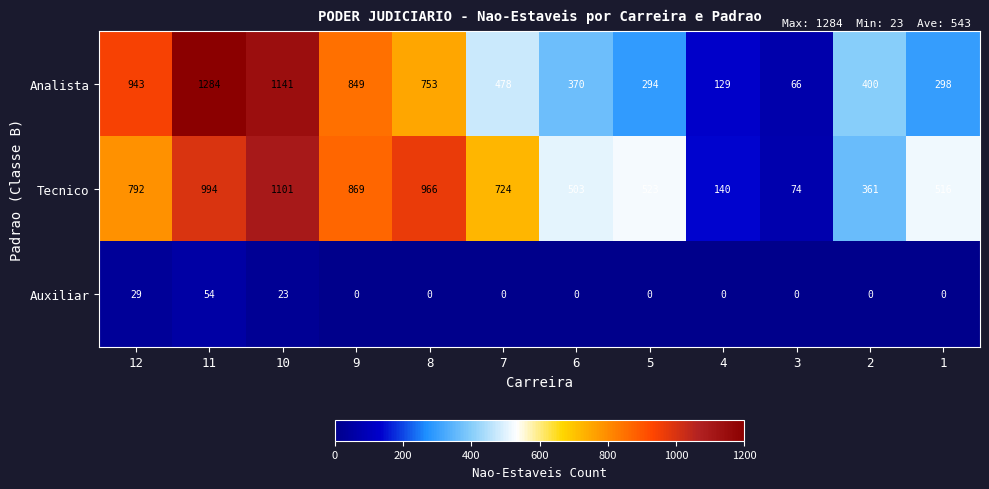

Count the number of data series in this chart.

3